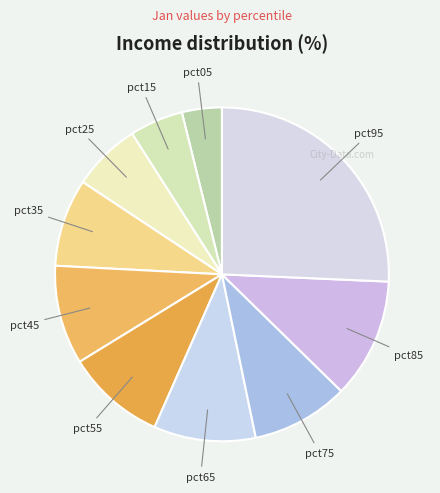

Count the number of slices in the pie.

10